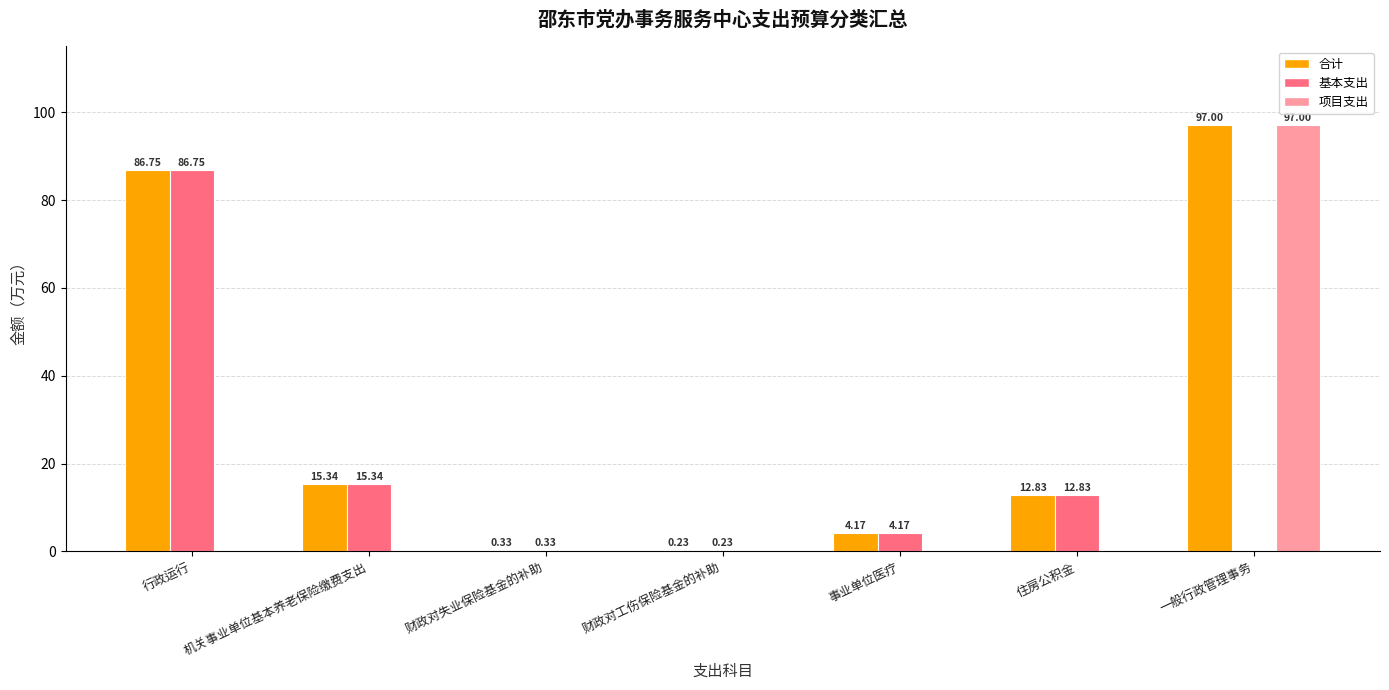

At which label does 基本支出 reach its peak?

行政运行